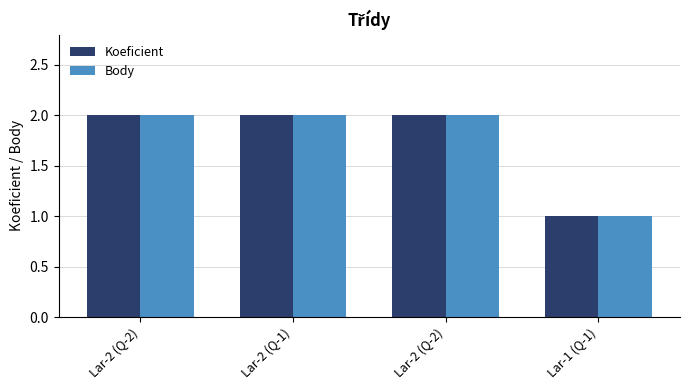

How many groups of bars are there?

4